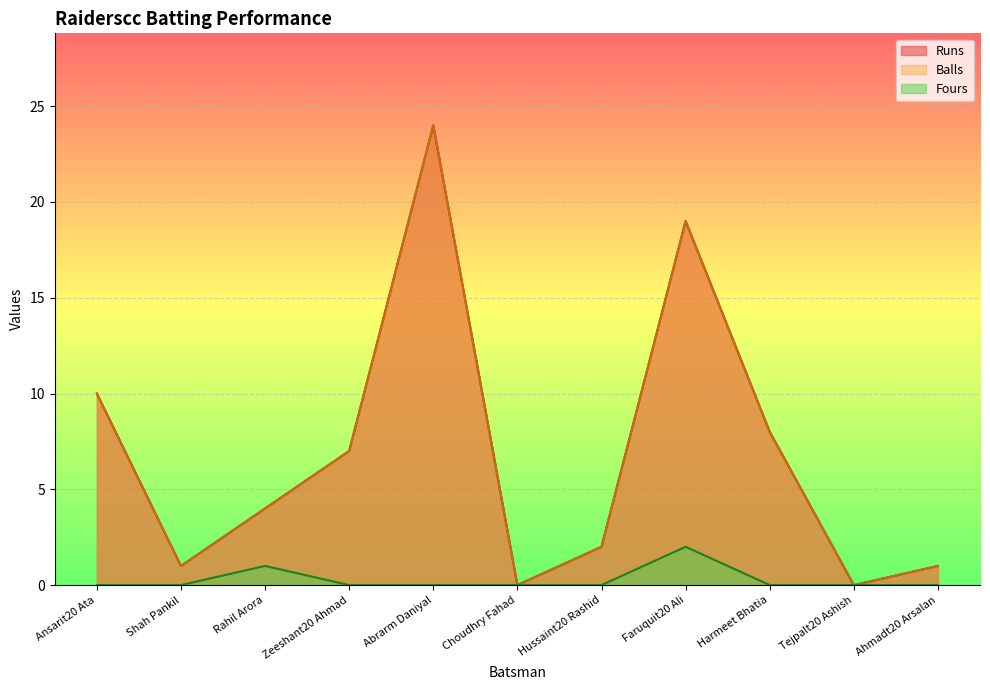

True or false: Balls and Runs intersect in this chart.

False